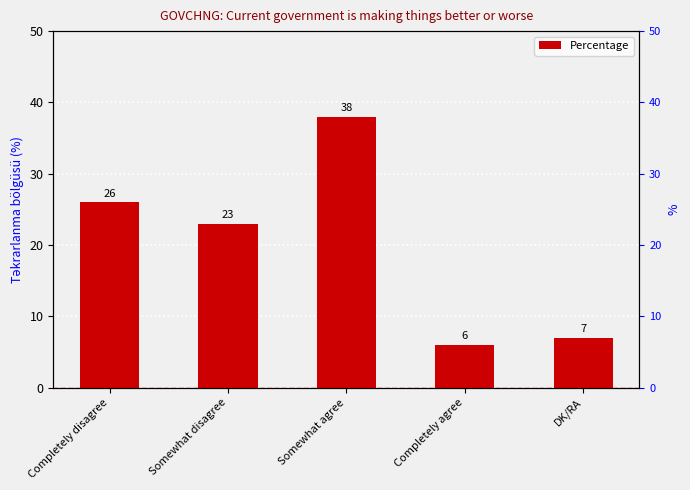

Which has a higher value, Somewhat disagree or Somewhat agree?

Somewhat agree